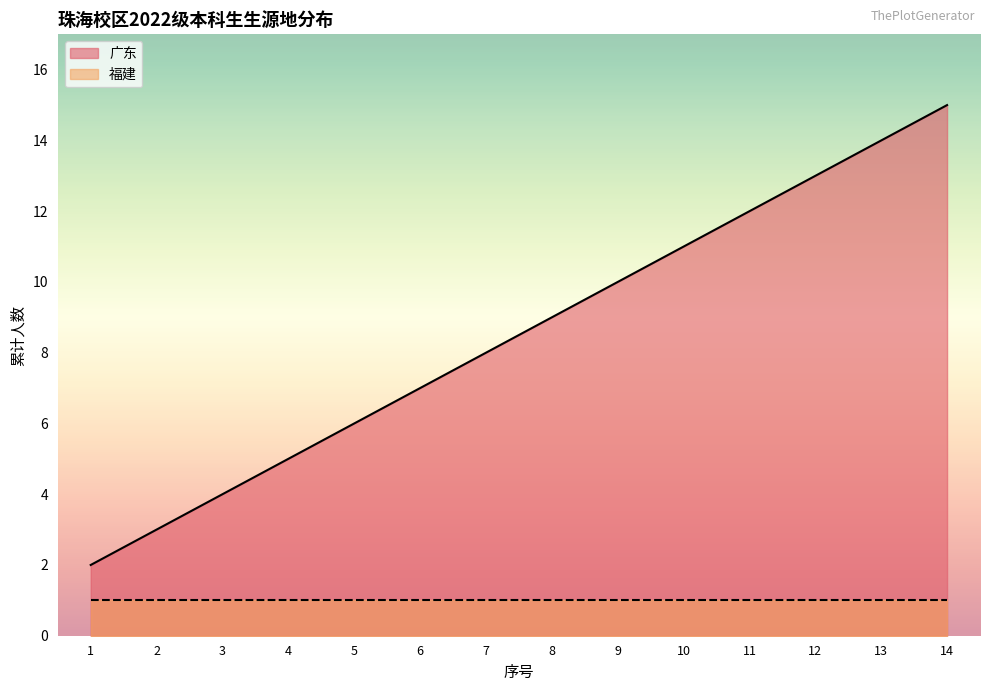

How many data points does each series have?

14